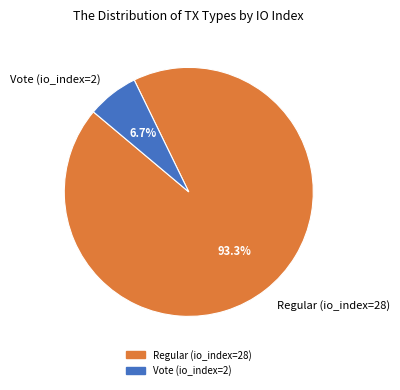

What percentage is NOT represented by Vote (io_index=2)?

93.3%